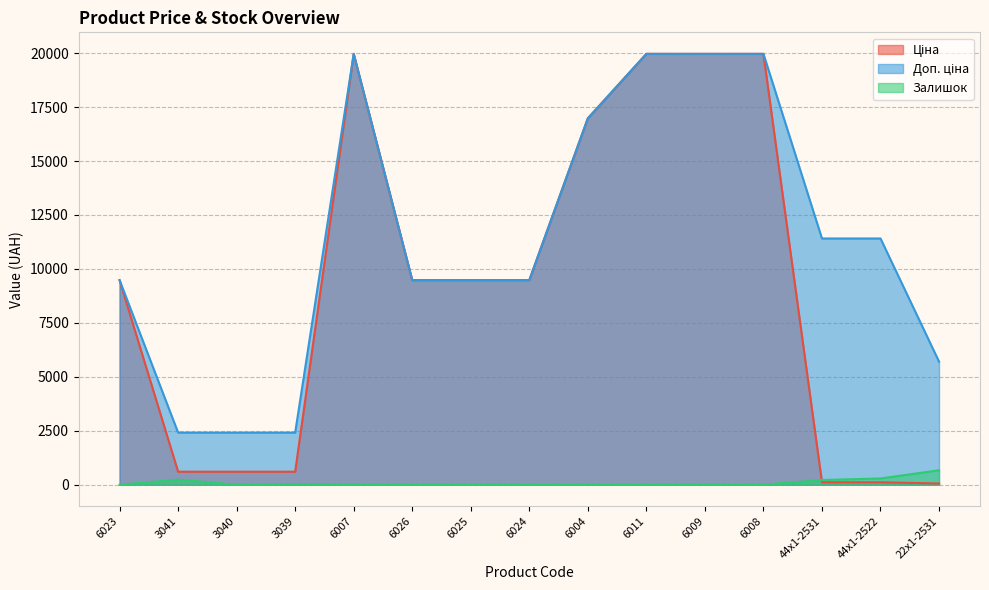

What is the difference between the maximum and minimum values in the Залишок series?

670.0